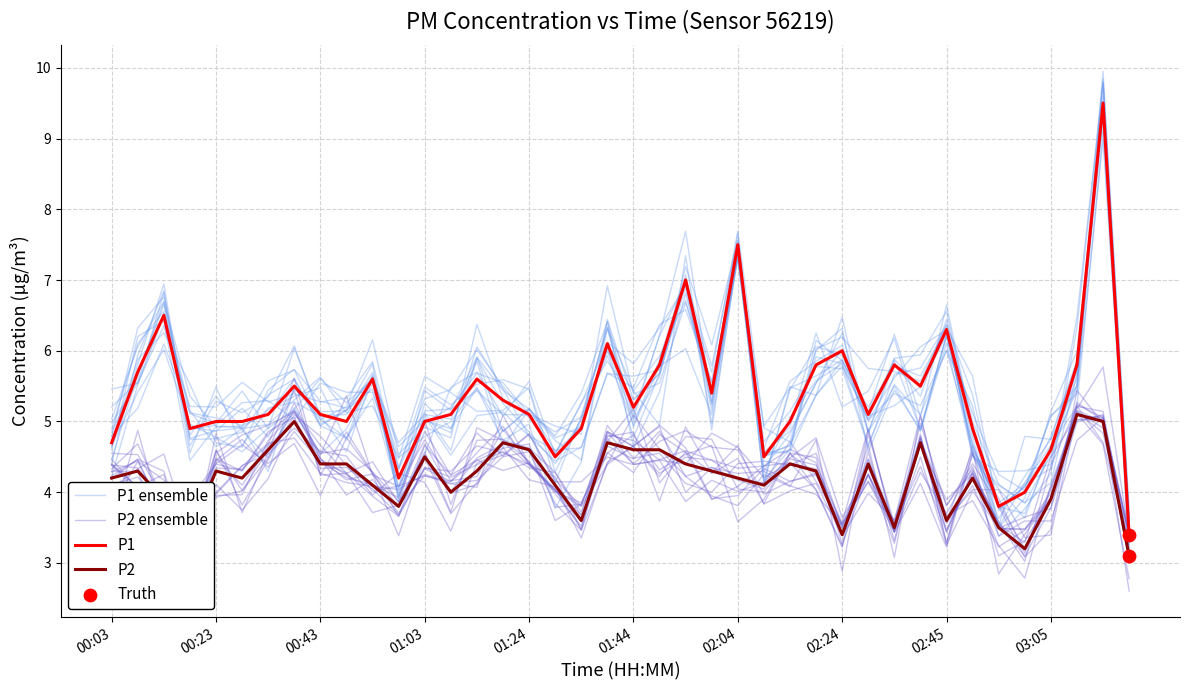

Is the value of P1 at 16 greater than the value of P2 ensemble at 17?

Yes